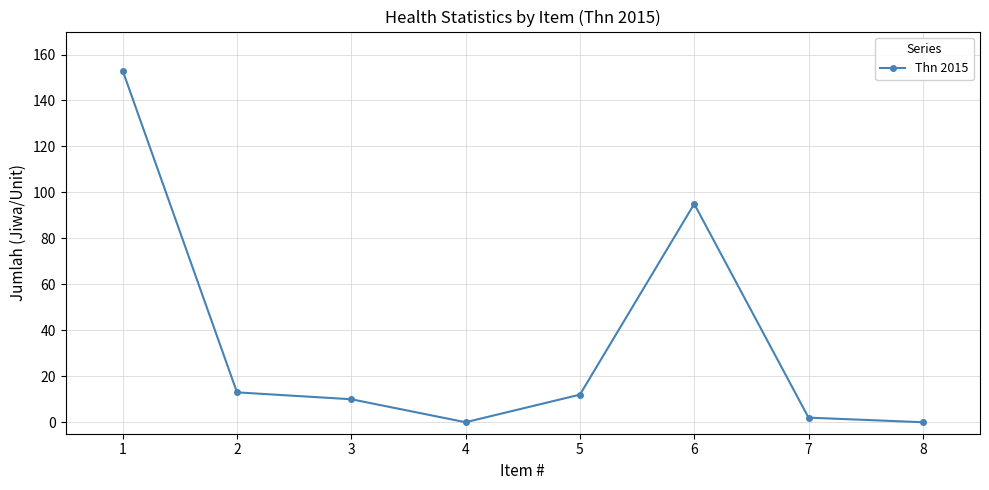

Where is the data nearest to the value 76?

6